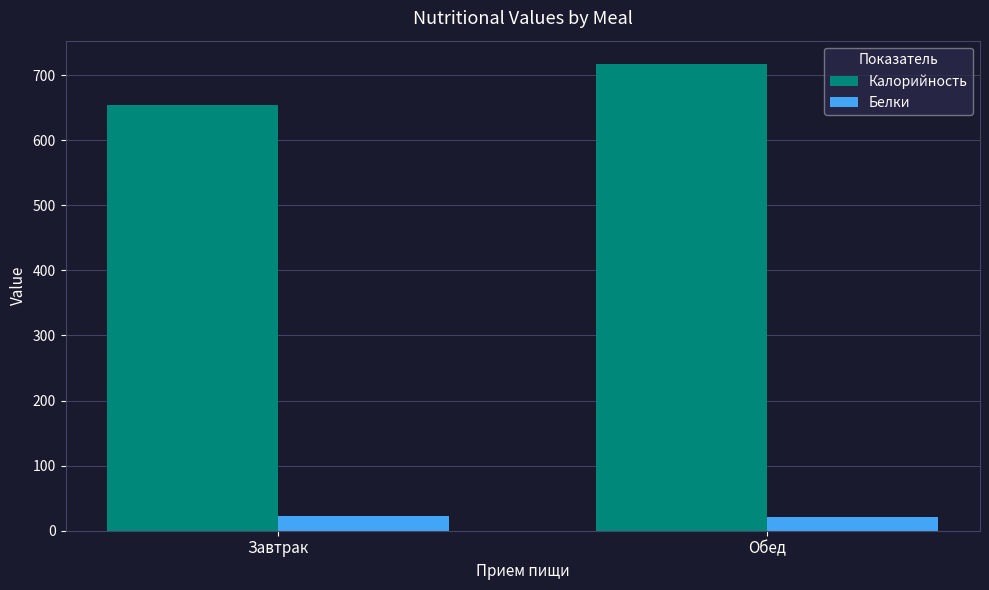

What is the label of the 1st bar from the left?

Завтрак